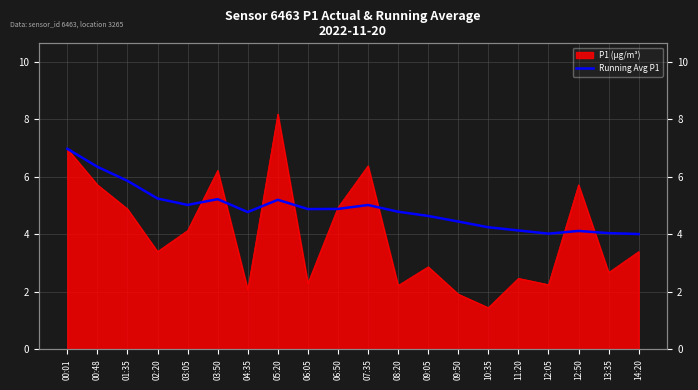

At which category does the data reach its first local peak?

03:50